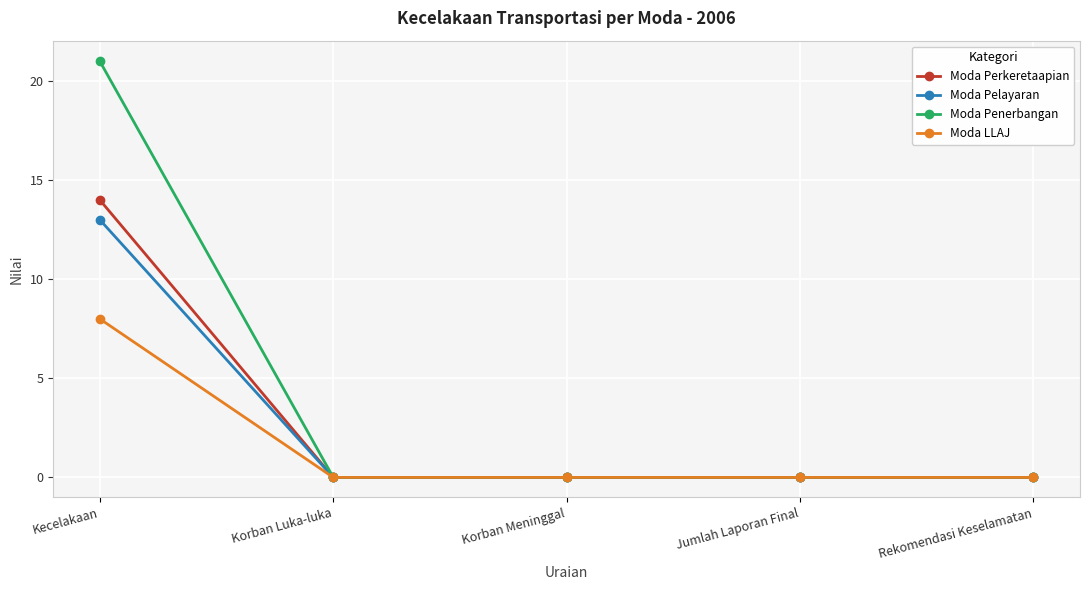

How many lines are shown in the chart?

4